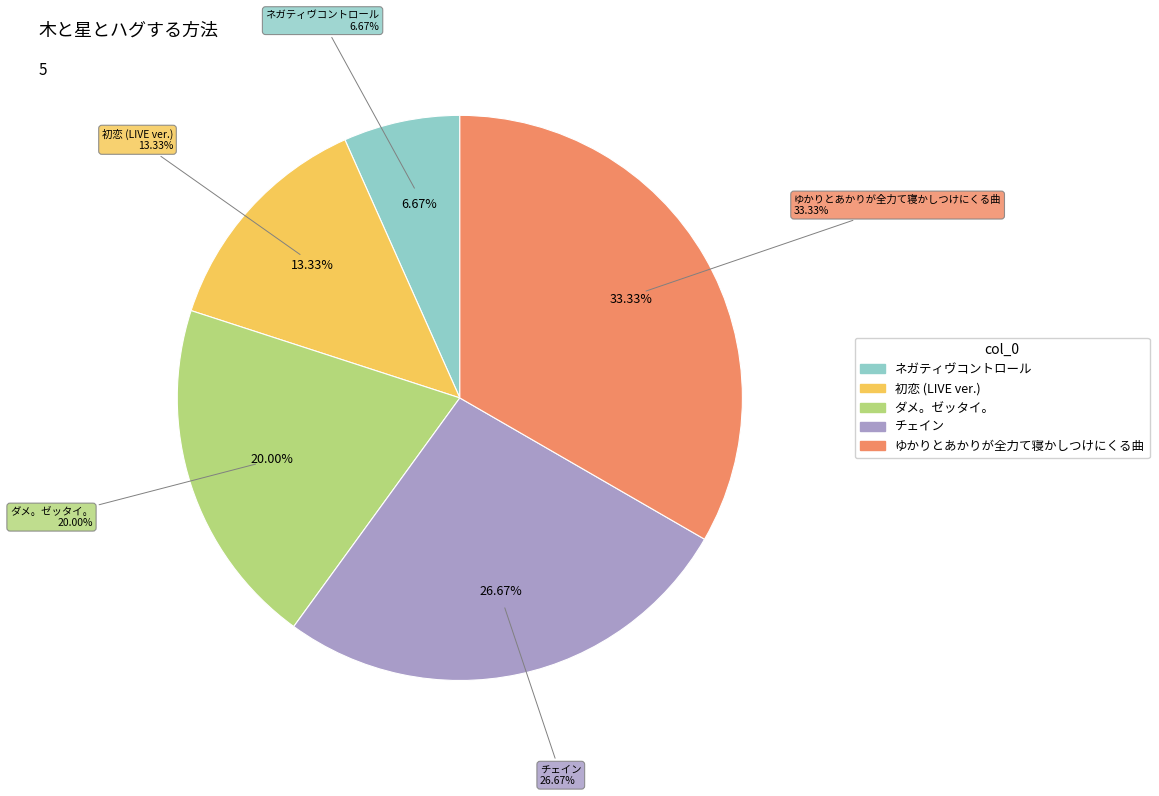

Which slice is the largest?

ゆかりとあかりが全力て寝かしつけにくる曲